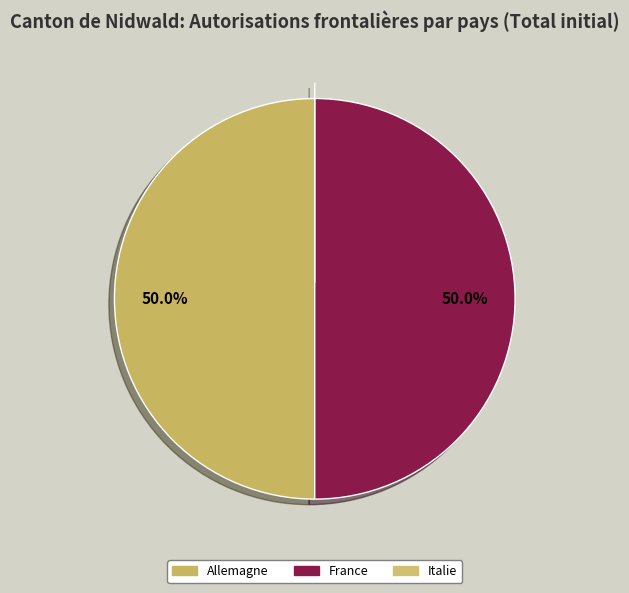

How many segments does this pie chart have?

3